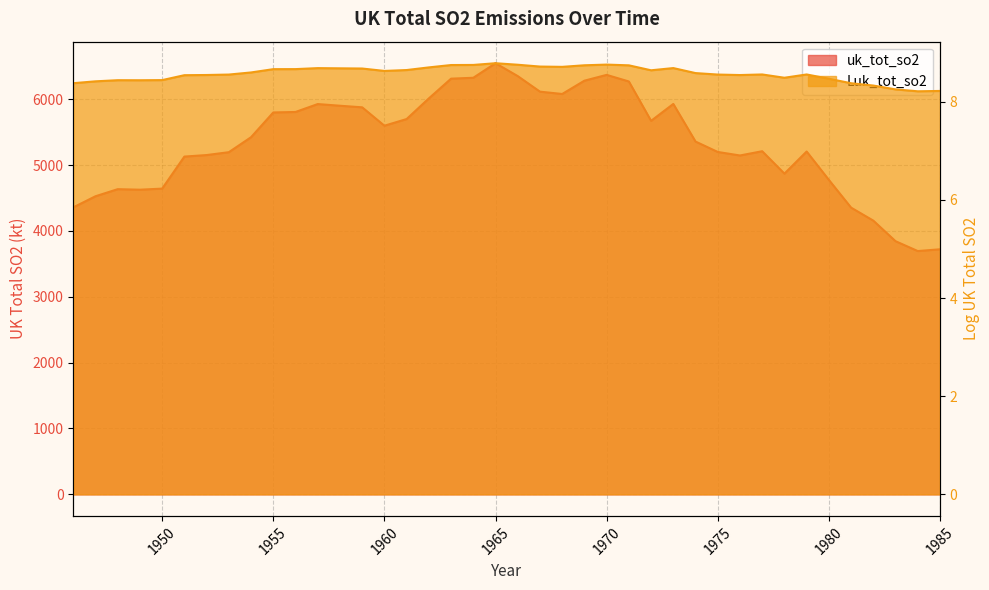

Reading right to left, what are all the values shown in this chart?

uk_tot_so2: 1985=3721.5	1984=3694.7	1983=3844.5	1982=4156.7	1981=4354.1	1980=4775.3	1979=5206.3	1978=4870.5	1977=5210.8	1976=5146.1	1975=5199.5	1974=5357.6	1973=5928.8	1972=5672.0	1971=6269.9	1970=6370.2	1969=6281.9	1968=6080.0	1967=6115.4	1966=6351.5	1965=6547.1	1964=6326.3	1963=6312.7	1962=6012.9	1961=5699.4	1960=5598.1	1959=5877.5	1958=5901.5	1957=5926.9	1956=5806.7	1955=5799.5	1954=5423.9	1953=5196.1	1952=5152.6	1951=5129.4	1950=4642.9	1949=4626.4	1948=4634.4	1947=4527.0	1946=4358.1
Luk_tot_so2: 1985=8.2	1984=8.2	1983=8.3	1982=8.3	1981=8.4	1980=8.5	1979=8.6	1978=8.5	1977=8.6	1976=8.5	1975=8.6	1974=8.6	1973=8.7	1972=8.6	1971=8.7	1970=8.8	1969=8.7	1968=8.7	1967=8.7	1966=8.8	1965=8.8	1964=8.8	1963=8.8	1962=8.7	1961=8.6	1960=8.6	1959=8.7	1958=8.7	1957=8.7	1956=8.7	1955=8.7	1954=8.6	1953=8.6	1952=8.5	1951=8.5	1950=8.4	1949=8.4	1948=8.4	1947=8.4	1946=8.4